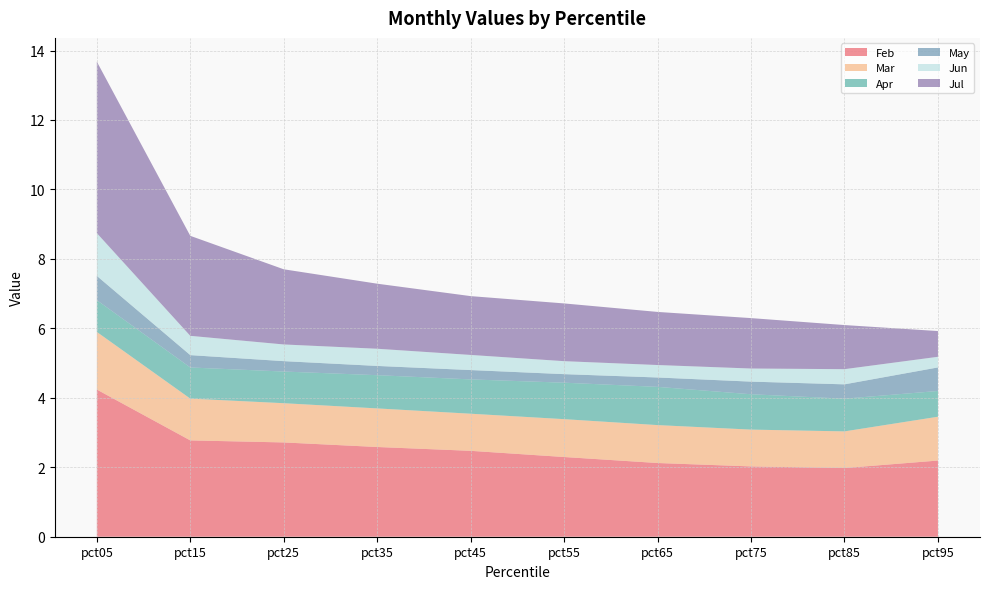

Reading right to left, what are all the values shown in this chart?

Feb: pct95=2.2	pct85=2.0	pct75=2.0	pct65=2.1	pct55=2.3	pct45=2.5	pct35=2.6	pct25=2.7	pct15=2.8	pct05=4.2
Mar: pct95=1.3	pct85=1.1	pct75=1.1	pct65=1.1	pct55=1.1	pct45=1.1	pct35=1.1	pct25=1.1	pct15=1.2	pct05=1.7
Apr: pct95=0.7	pct85=0.9	pct75=1.0	pct65=1.1	pct55=1.1	pct45=1.0	pct35=1.0	pct25=0.9	pct15=0.9	pct05=0.9
May: pct95=0.7	pct85=0.4	pct75=0.4	pct65=0.3	pct55=0.2	pct45=0.3	pct35=0.3	pct25=0.3	pct15=0.4	pct05=0.7
Jun: pct95=0.3	pct85=0.4	pct75=0.4	pct65=0.4	pct55=0.4	pct45=0.4	pct35=0.5	pct25=0.5	pct15=0.6	pct05=1.2
Jul: pct95=0.7	pct85=1.3	pct75=1.5	pct65=1.5	pct55=1.7	pct45=1.7	pct35=1.9	pct25=2.2	pct15=2.9	pct05=4.9